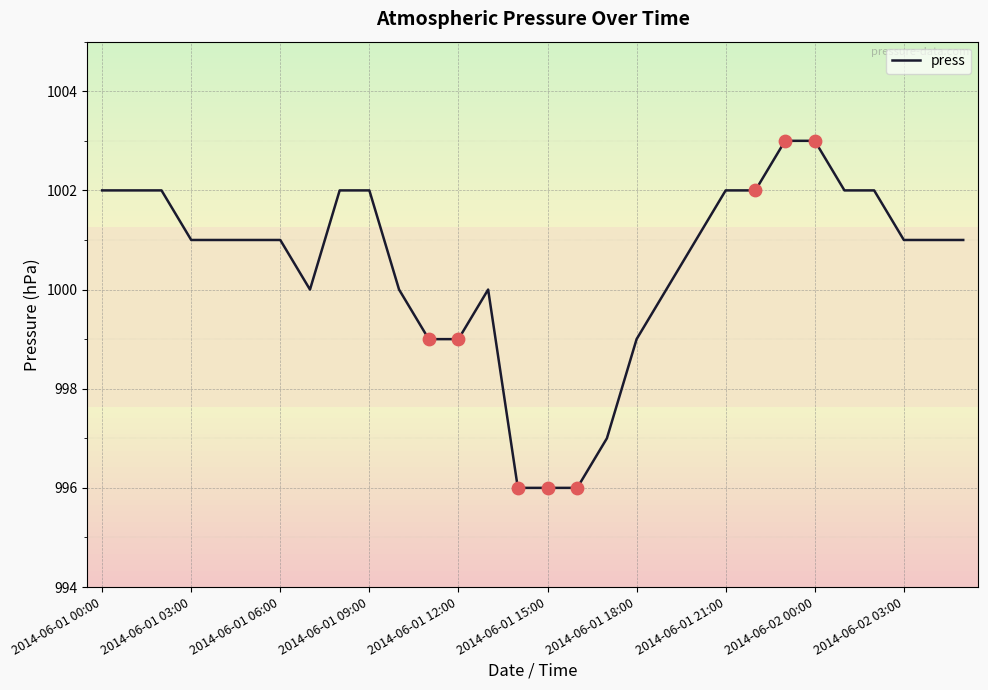

What is the smallest value displayed?

996